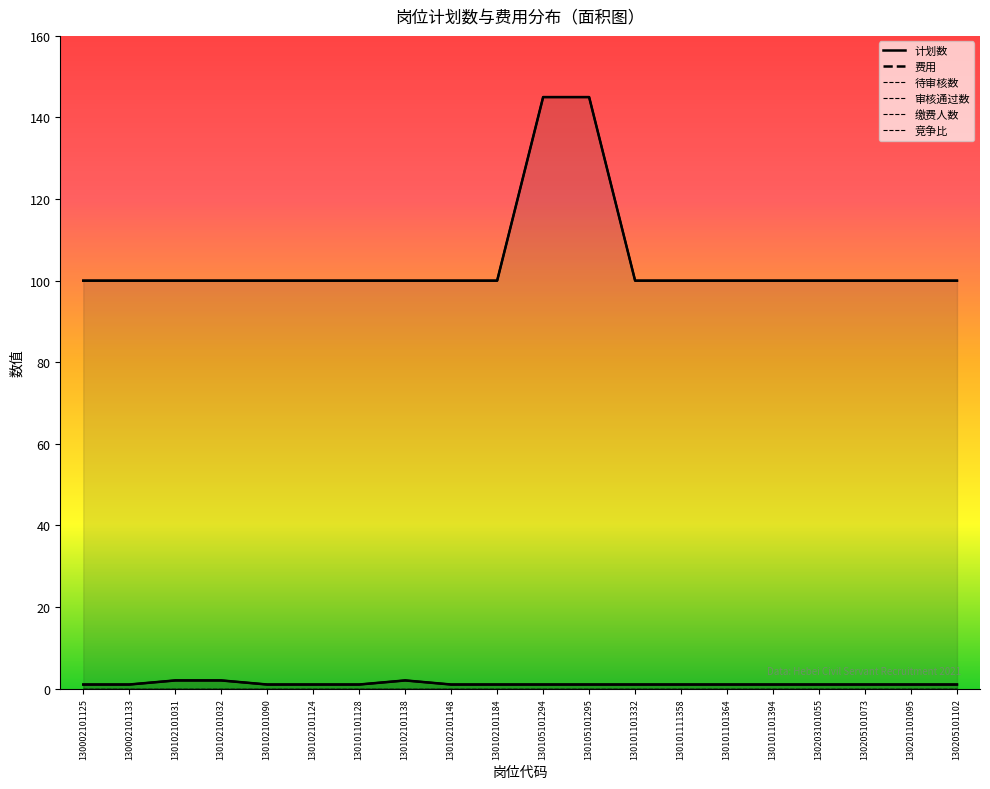

Which series has the largest total across all categories?

费用